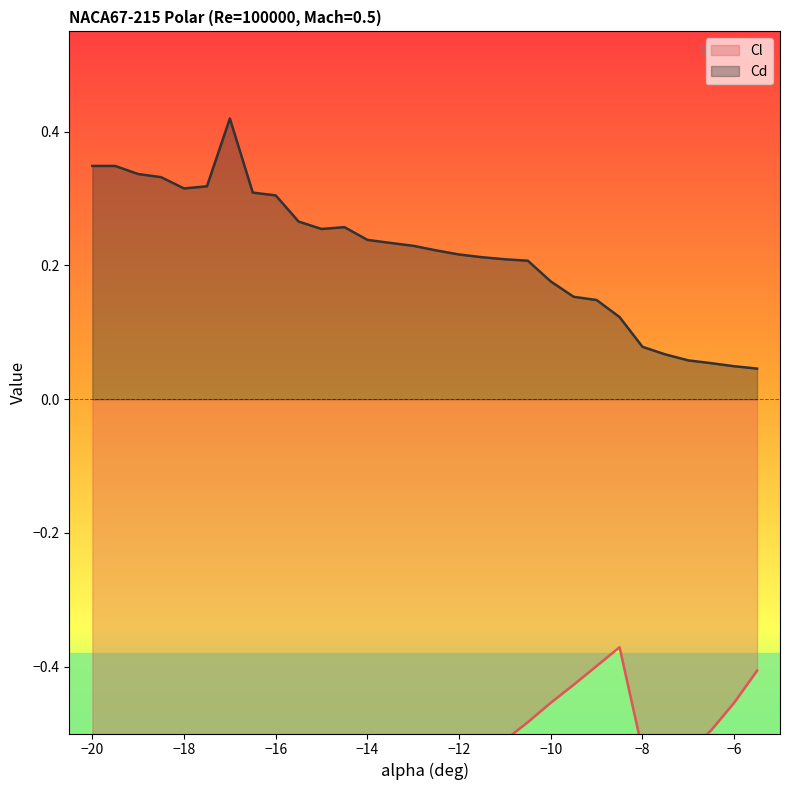

Reading left to right, list all the values displayed in this chart.

Cl: -1.0	-1.0	-0.9	-0.9	-0.9	-0.9	-0.8	-0.8	-0.8	-0.8	-0.7	-0.7	-0.7	-0.6	-0.6	-0.6	-0.6	-0.5	-0.5	-0.5	-0.5	-0.4	-0.4	-0.4	-0.5	-0.5	-0.5	-0.5	-0.5	-0.4
Cd: 0.3	0.3	0.3	0.3	0.3	0.3	0.4	0.3	0.3	0.3	0.3	0.3	0.2	0.2	0.2	0.2	0.2	0.2	0.2	0.2	0.2	0.2	0.1	0.1	0.1	0.1	0.1	0.1	0.0	0.0